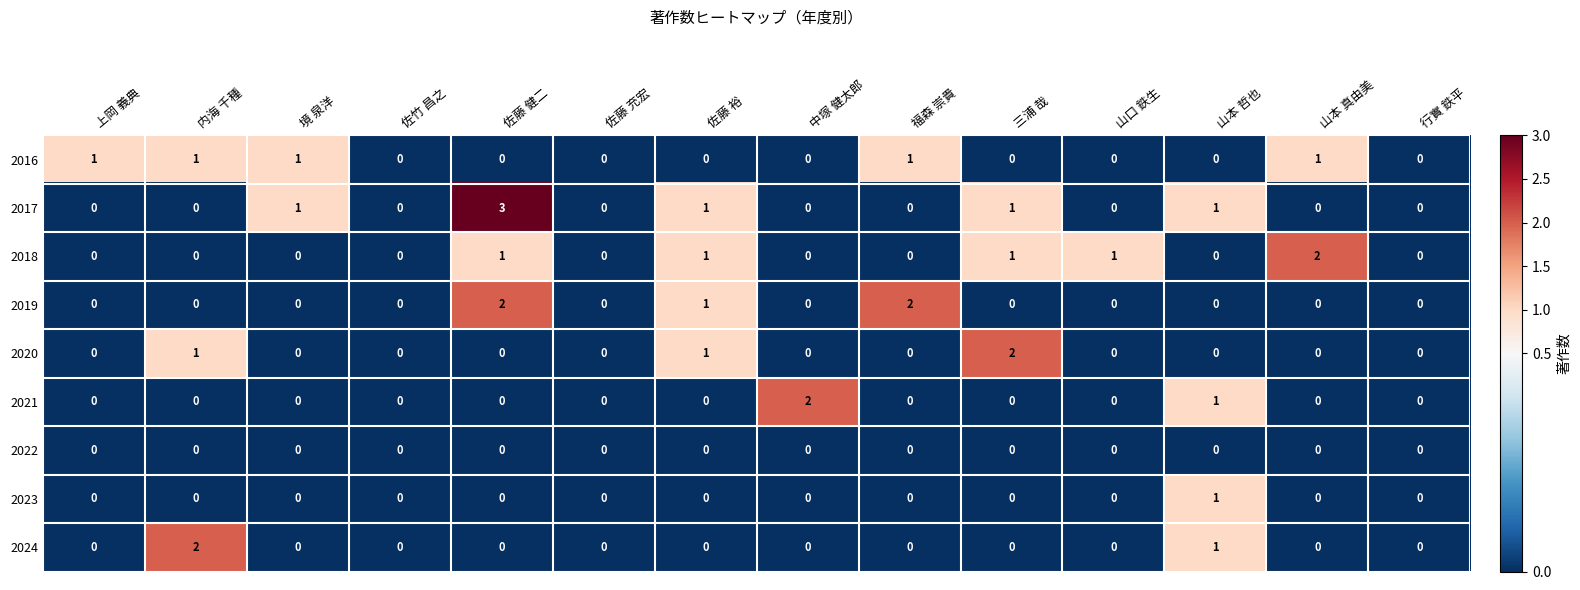

What is the sum of all 2017 values?

7